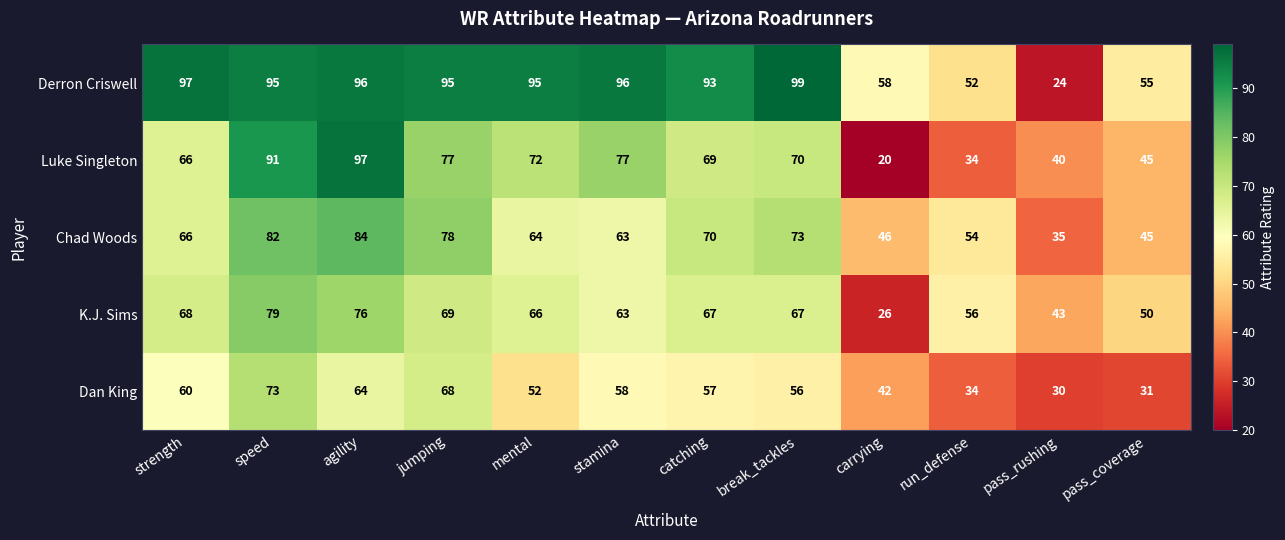

Rank the series by their maximum value, from lowest to highest.

Dan King, K.J. Sims, Chad Woods, Luke Singleton, Derron Criswell